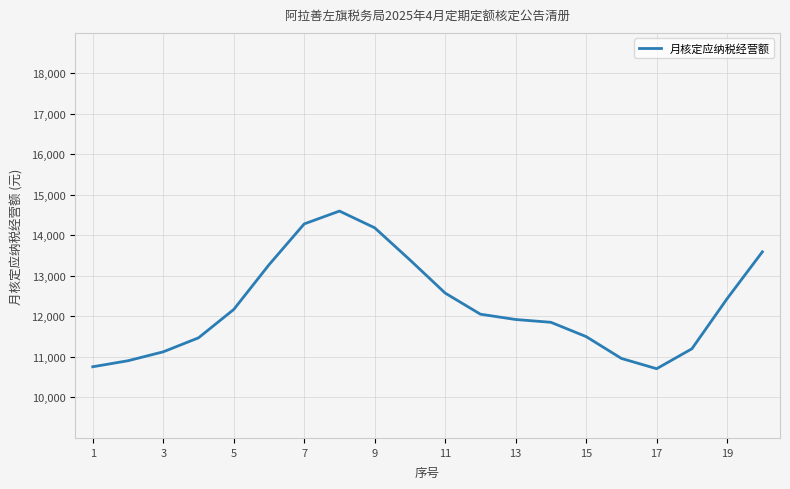

What is the smallest value displayed?

10709